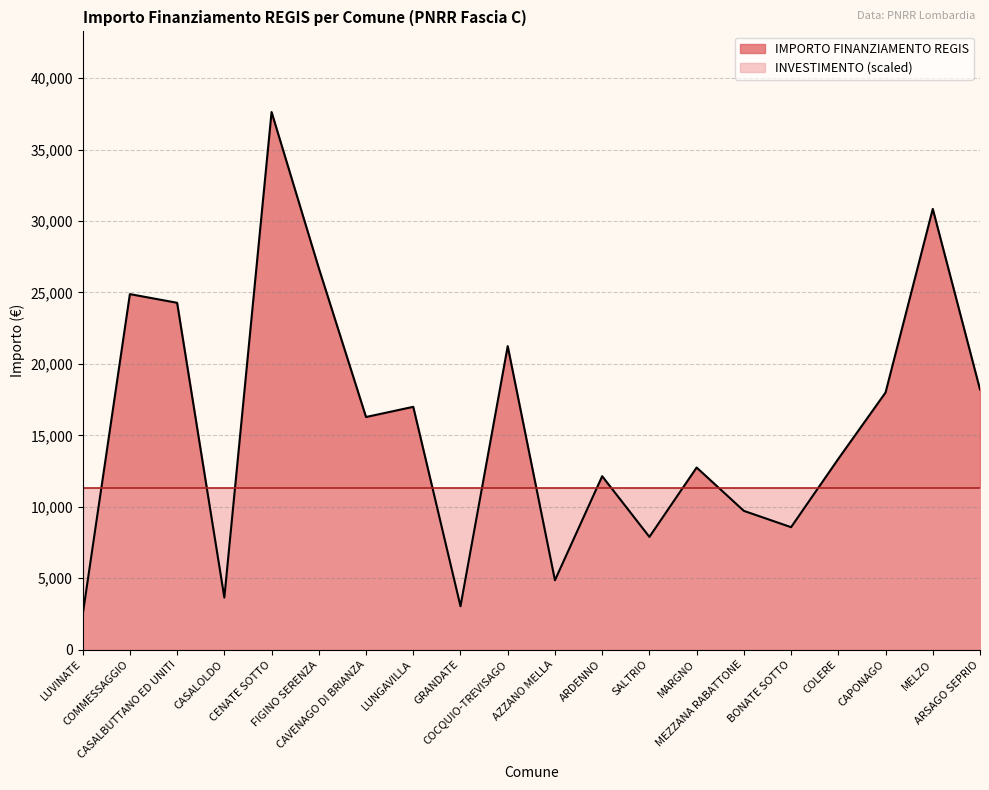

Where is the data nearest to the value 20031?

COCQUIO-TREVISAGO